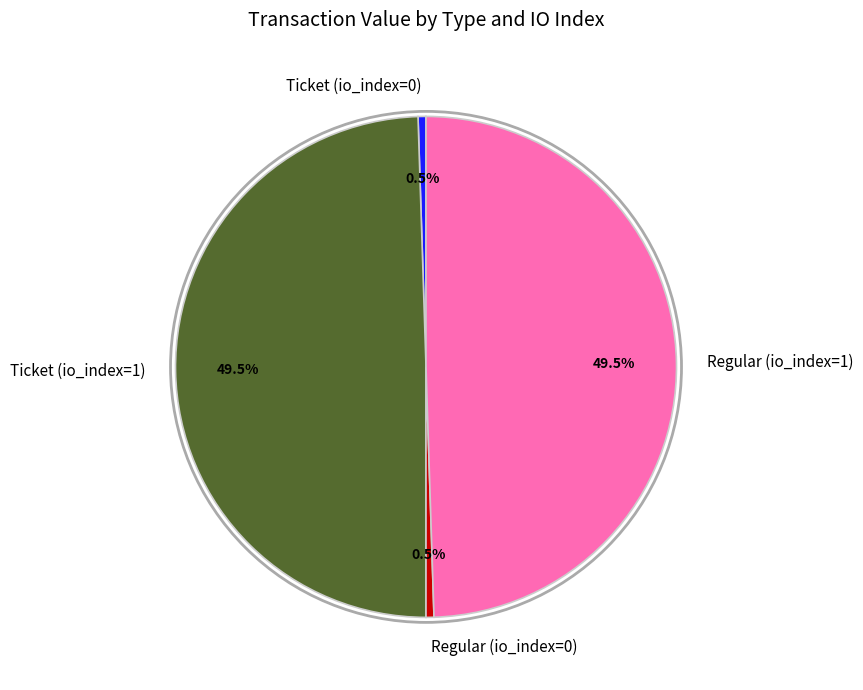

Which has a higher value, Regular (io_index=1) or Ticket (io_index=0)?

Regular (io_index=1)